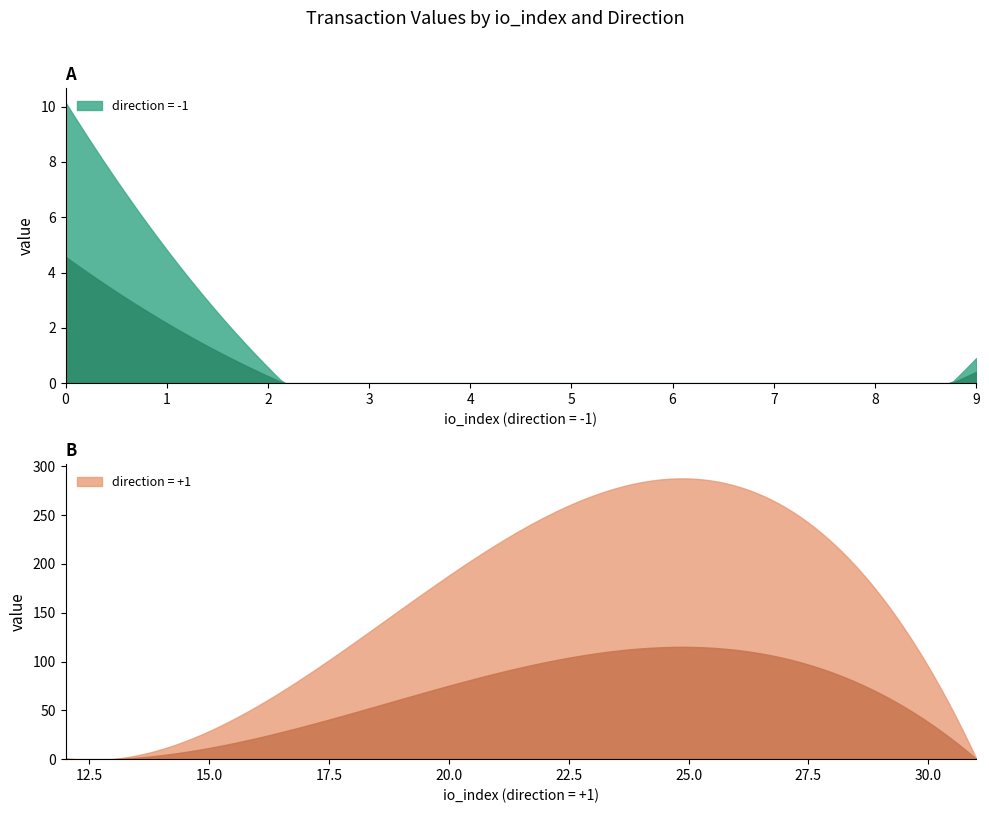

What is the difference between the second highest and minimum values in the io_index series?

14.0